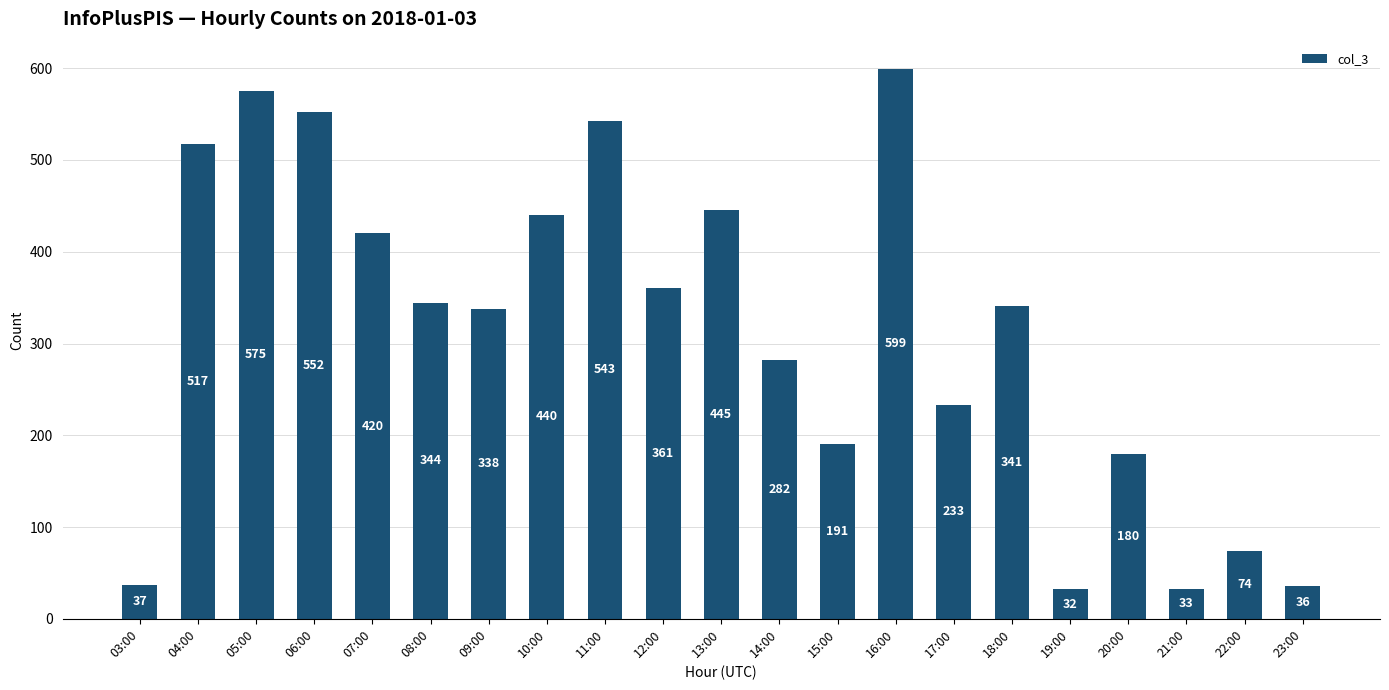

What is the label of the 7th bar from the right?

17:00